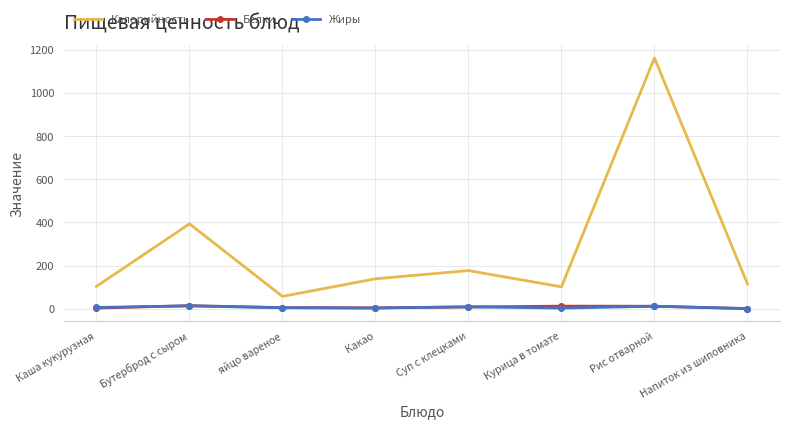

At which label does Калорийность first exceed 138?

Бутерброд с сыром